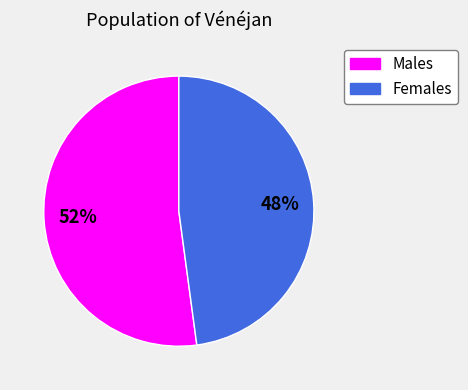

Which has a higher value, Females or Males?

Males